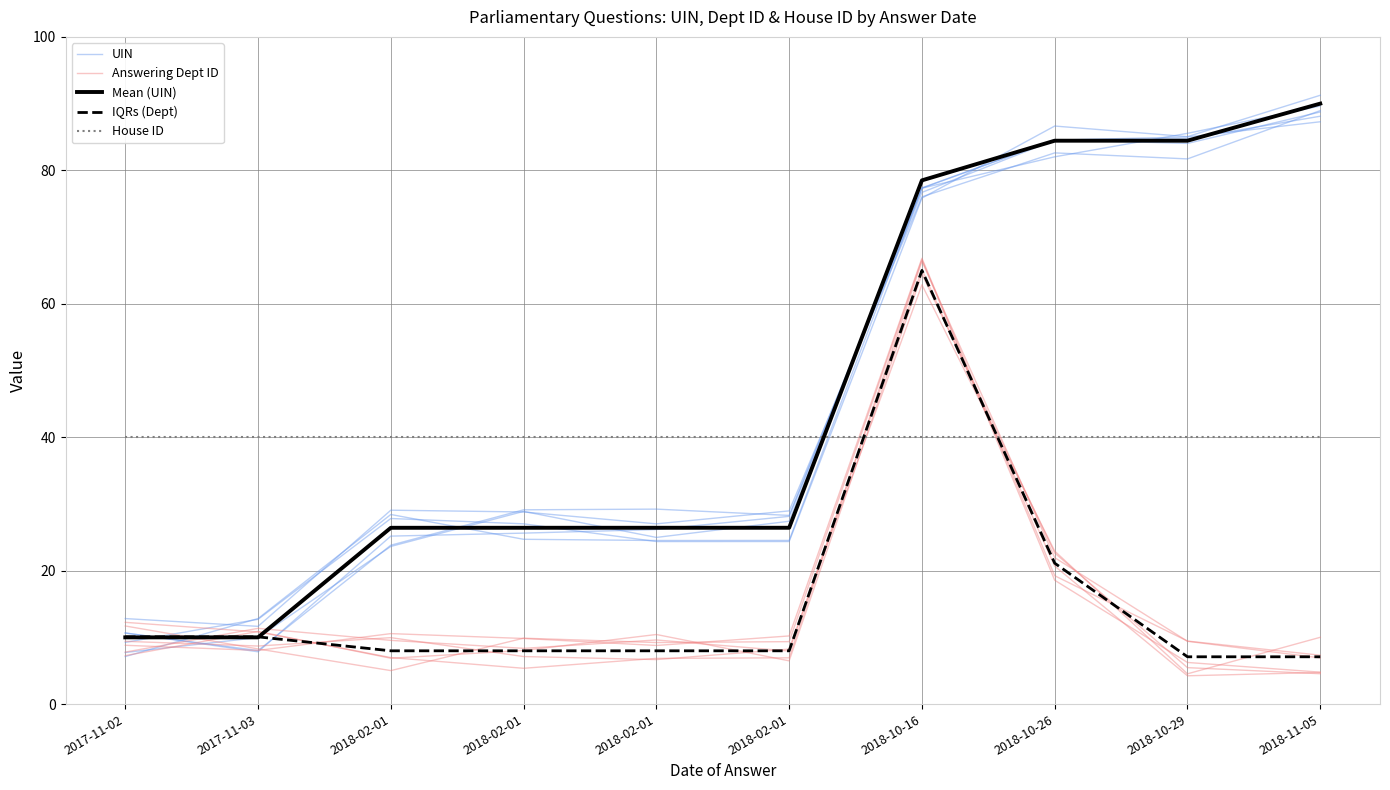

What is the minimum value shown in the chart?

4.5